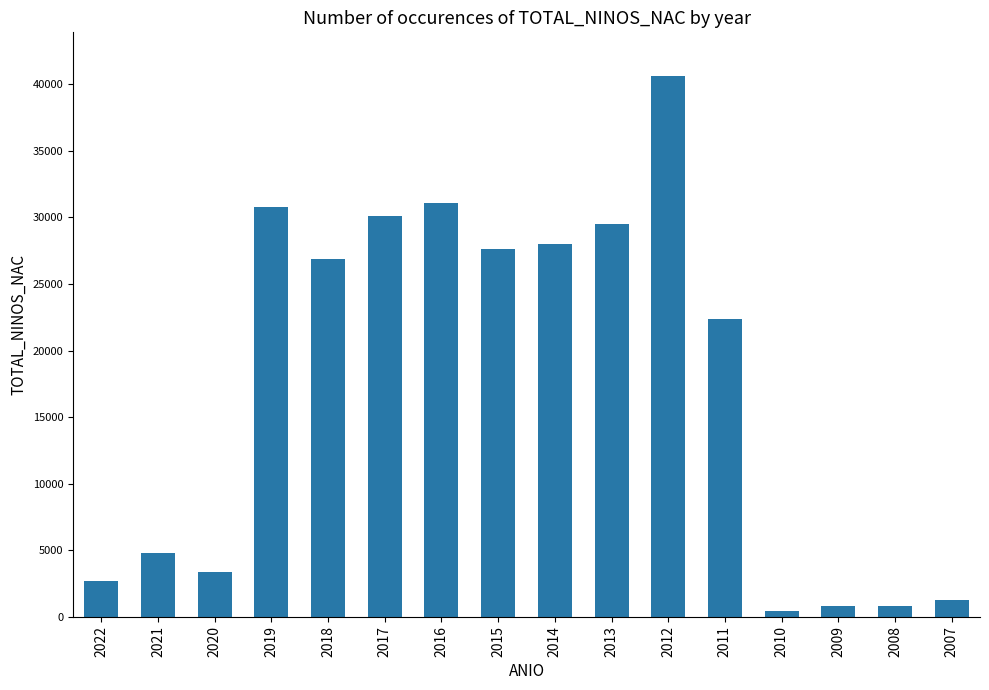

Where is the data nearest to the value 20546?

2011